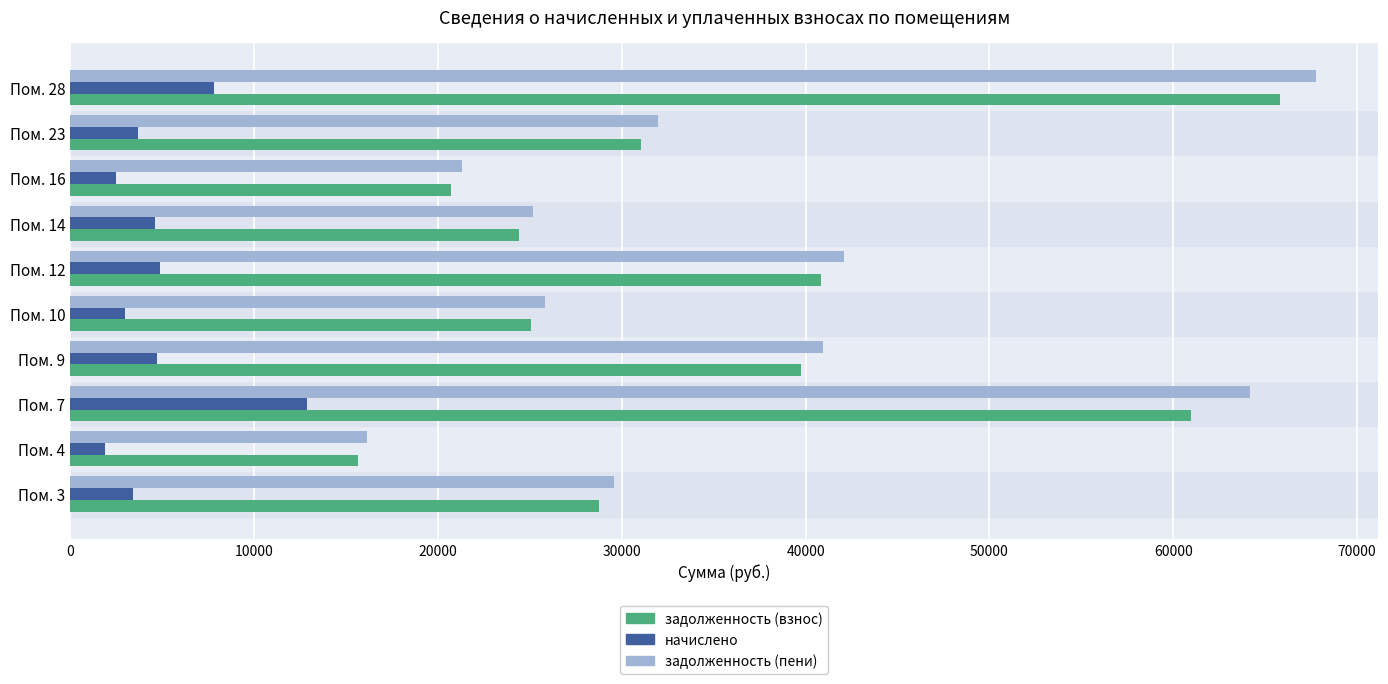

How many values in the начислено series are below 4612?

5